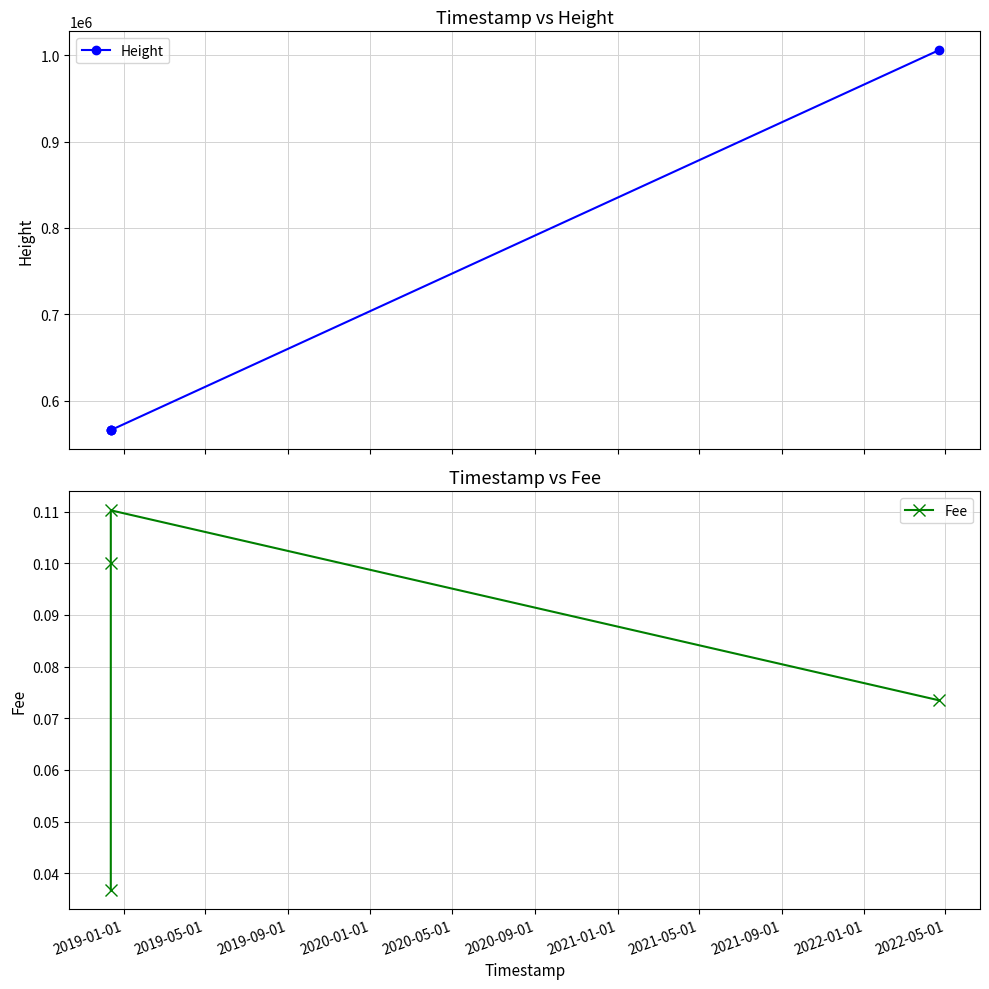

What is the value of the Height point at the 3rd from the left?

565980